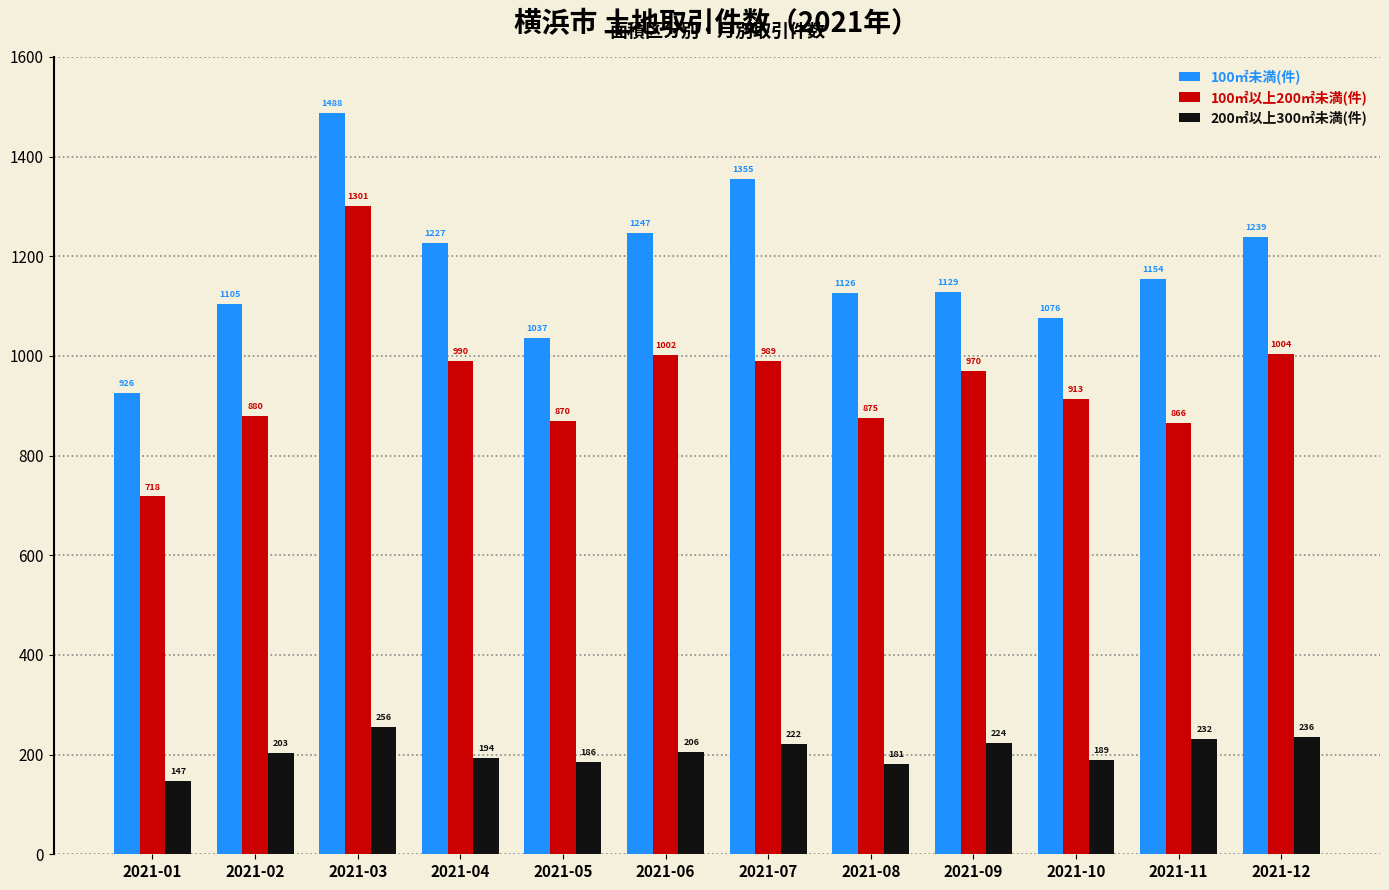

What is the value of the 100㎡以上200㎡未満(件) bar at the 5th from the left?

870